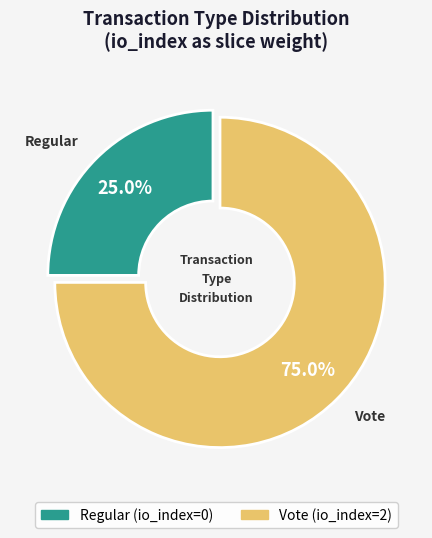

Is there any slice that represents more than half of the pie?

Yes